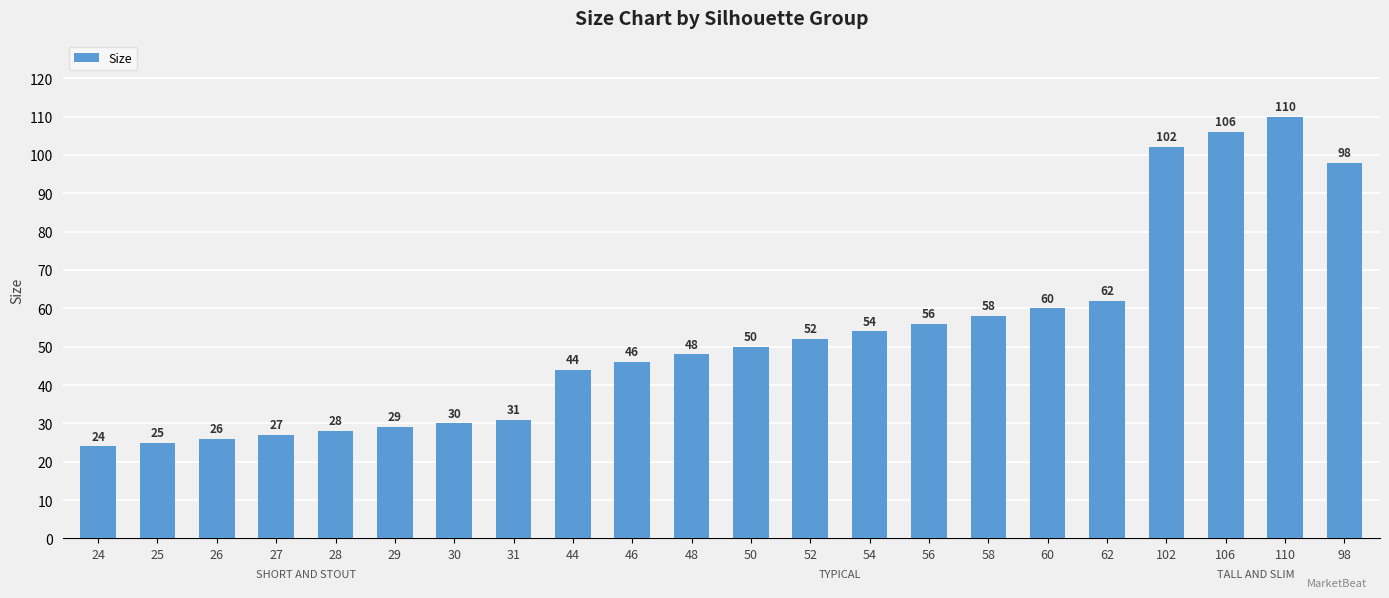

List the labels in order of value, smallest first.

24, 25, 26, 27, 28, 29, 30, 31, 44, 46, 48, 50, 52, 54, 56, 58, 60, 62, 98, 102, 106, 110